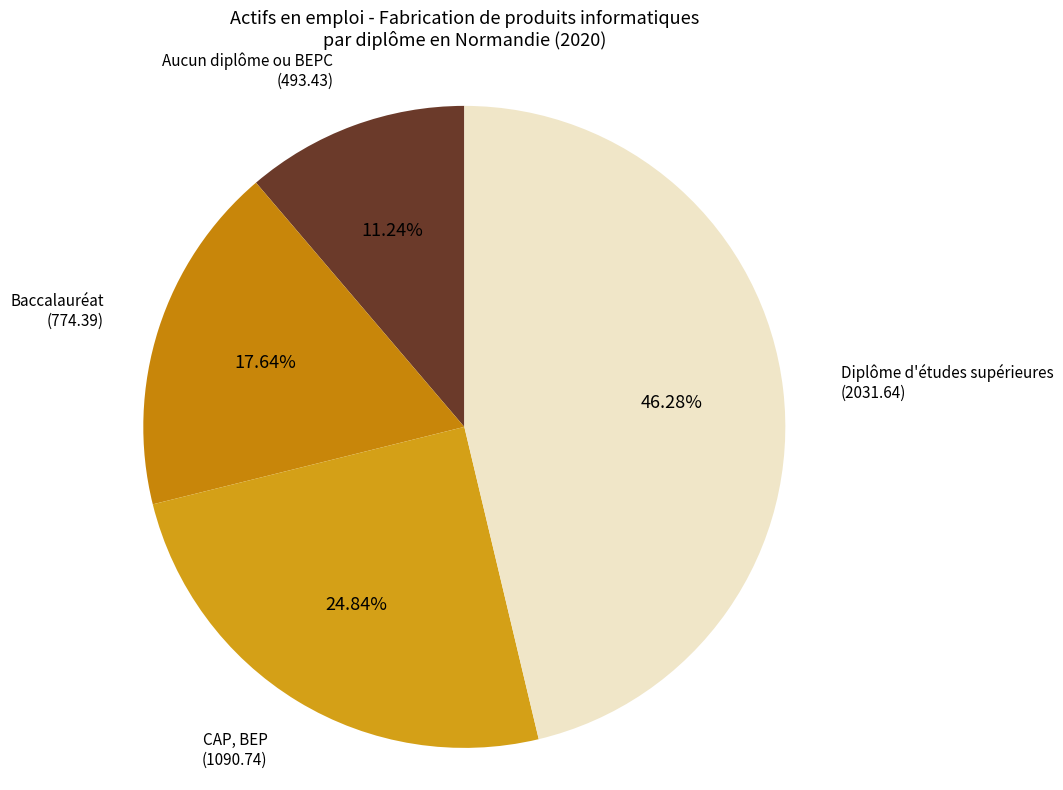

To the nearest percent, what is the difference between the largest and smallest slice percentages?

35%